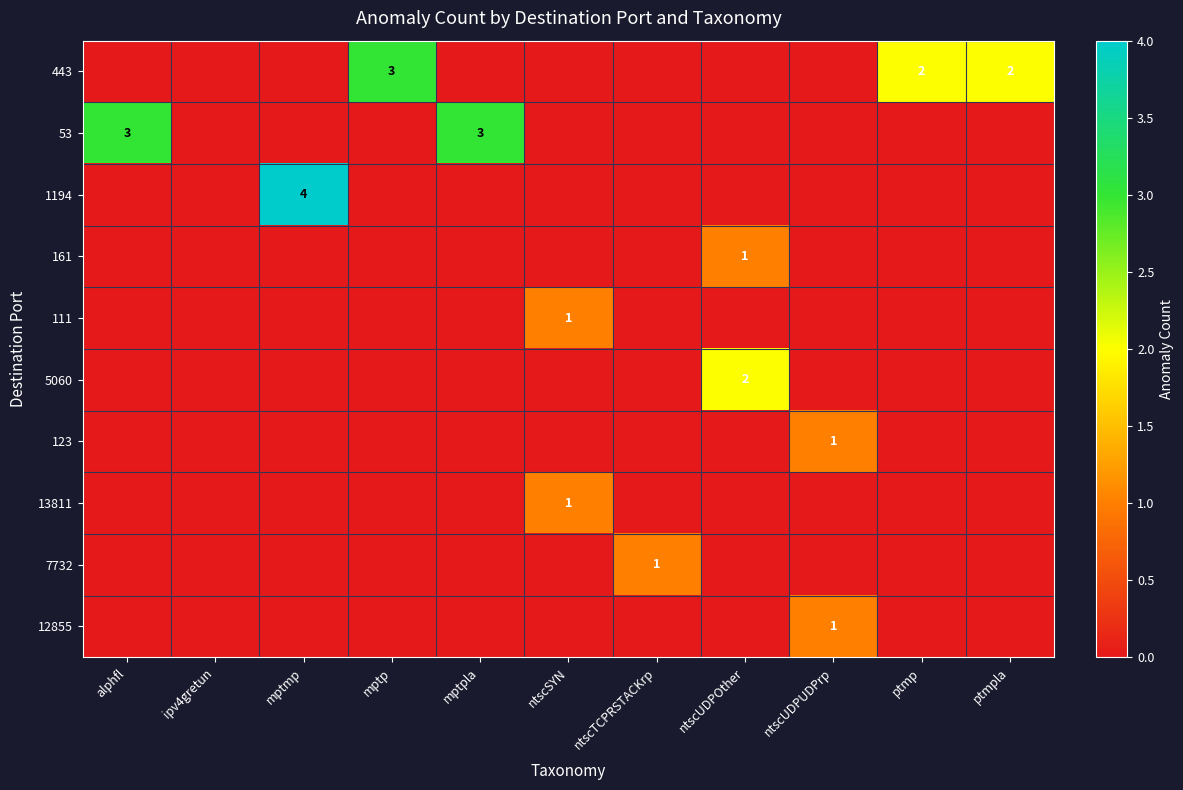

At how many categories does at least one series exceed 2?

4